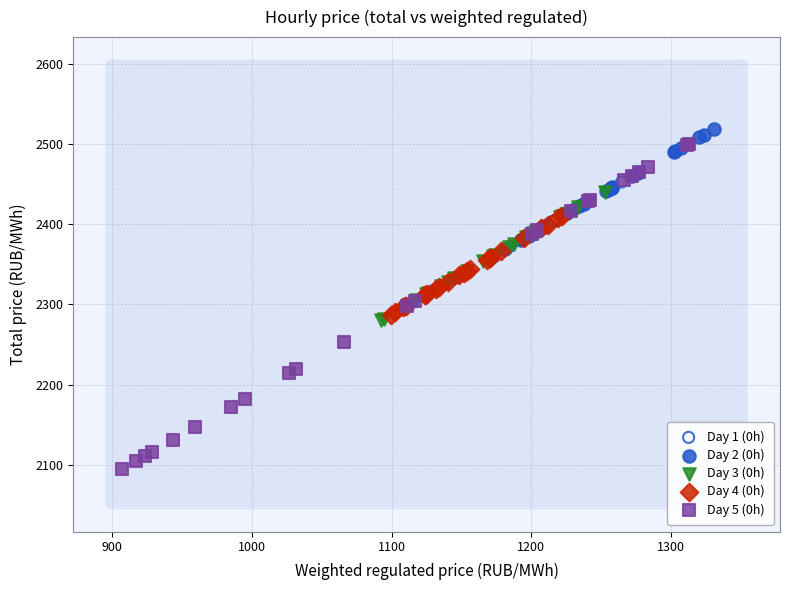

Which series has the widest spread of Y values?

Day 5 (0h)